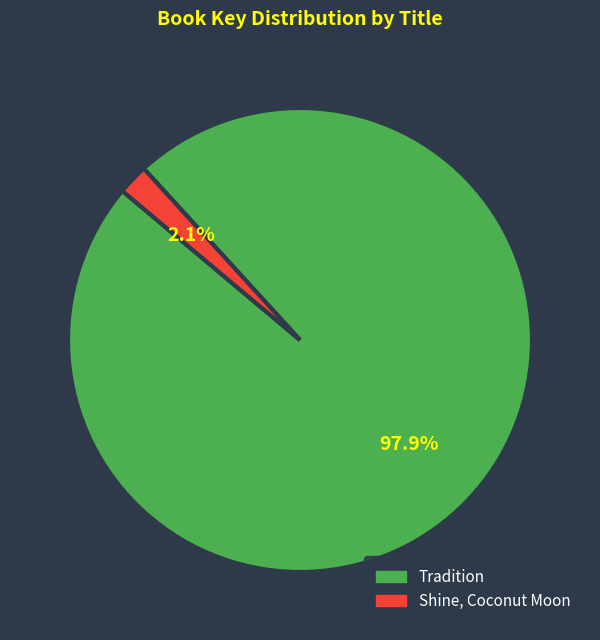

Is there any slice that represents more than half of the pie?

Yes